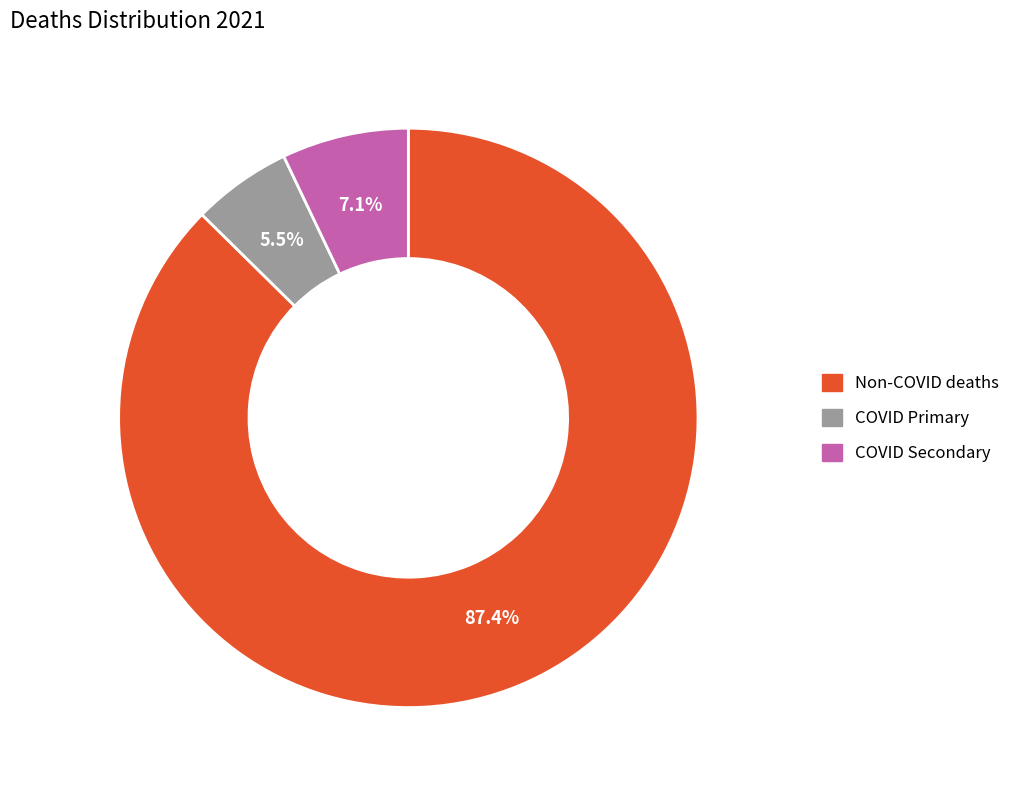

Is COVID Secondary the majority of the pie?

No